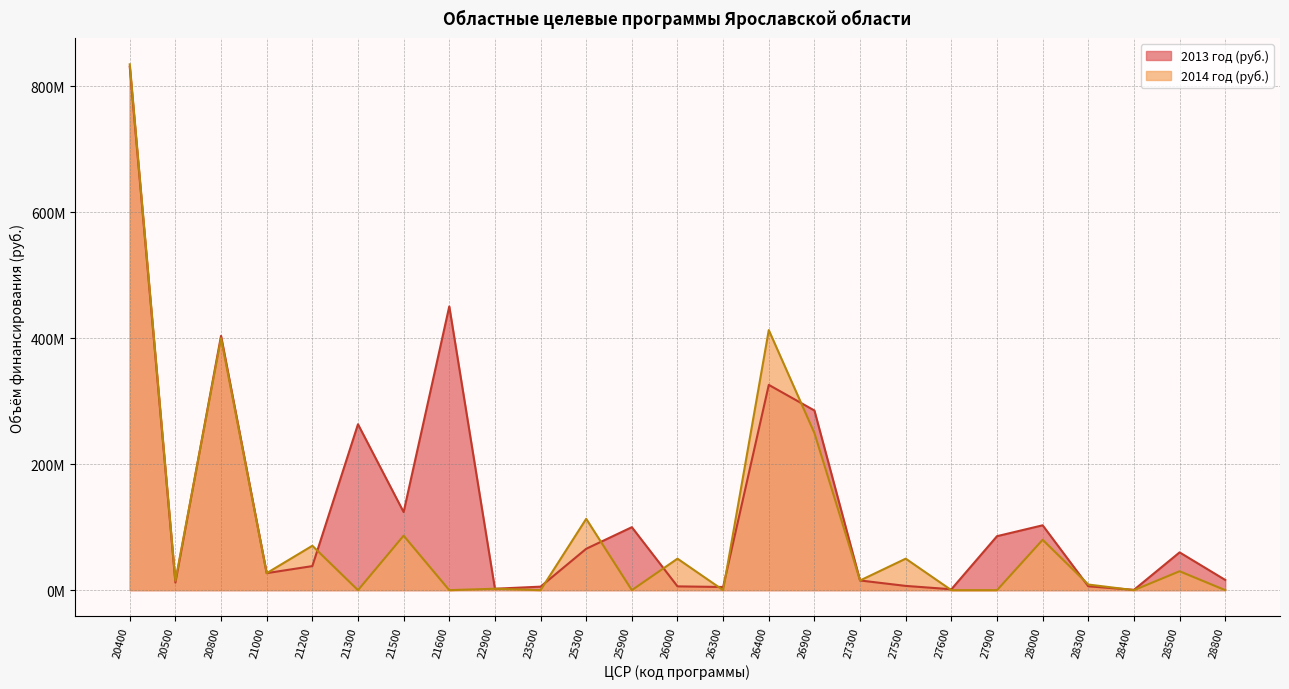

At 27900, list the series in order from smallest to largest.

2014 год (руб.), 2013 год (руб.)